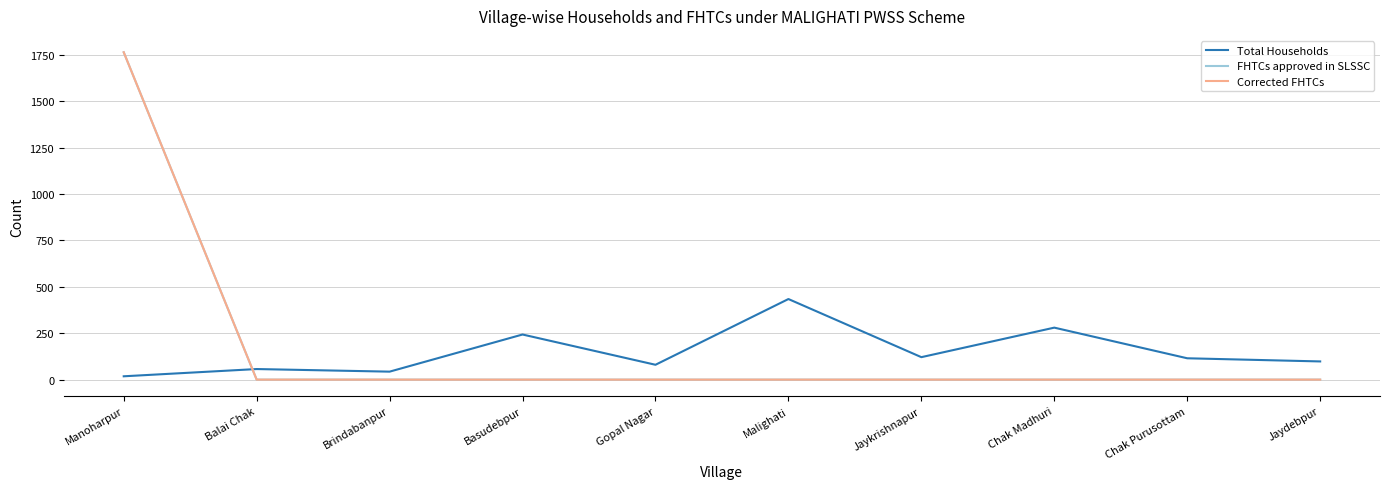

Which category has the highest value across all series?

Manoharpur